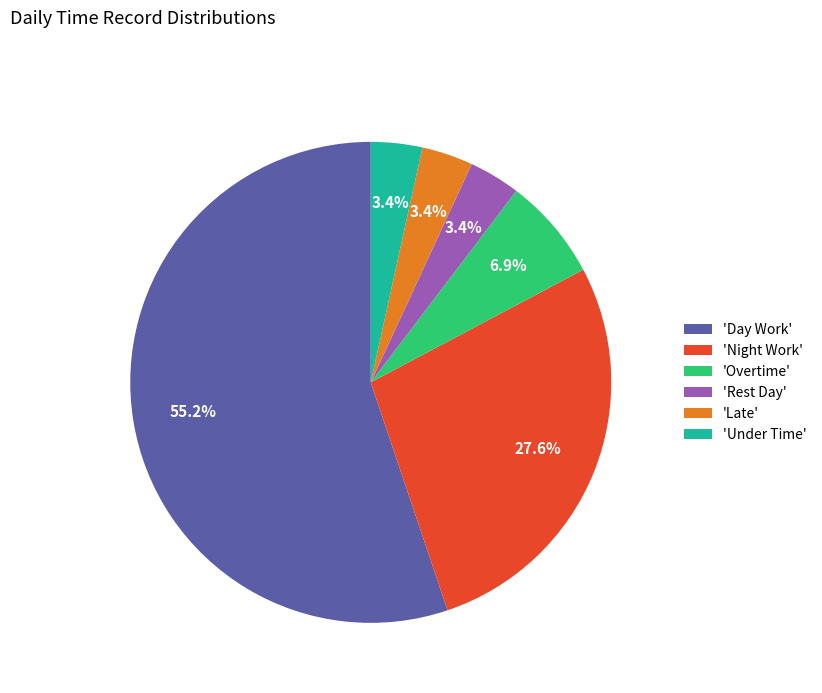

What is the majority slice?

'Day Work'